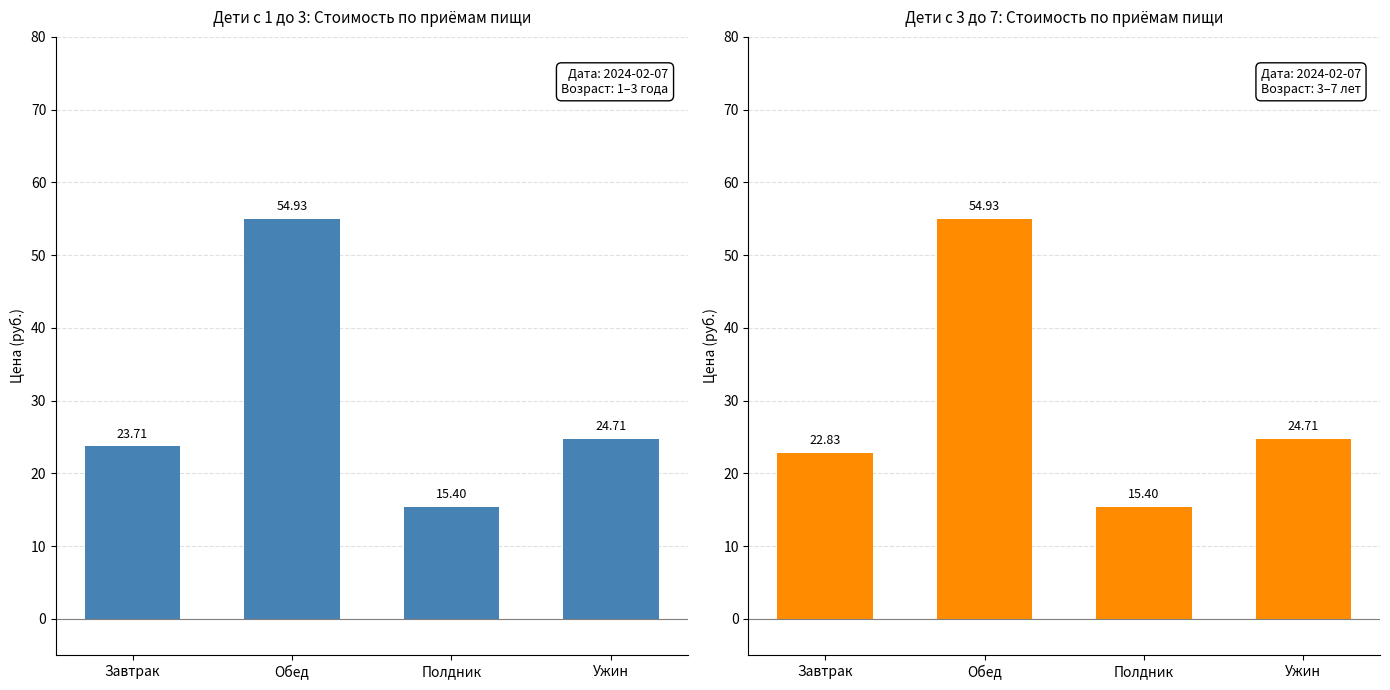

Reading left to right, extract all data points from this chart.

Дети с 1 до 3: Завтрак=23.7	Обед=54.9	Полдник=15.4	Ужин=24.7
Дети с 3 до 7: Завтрак=22.8	Обед=54.9	Полдник=15.4	Ужин=24.7